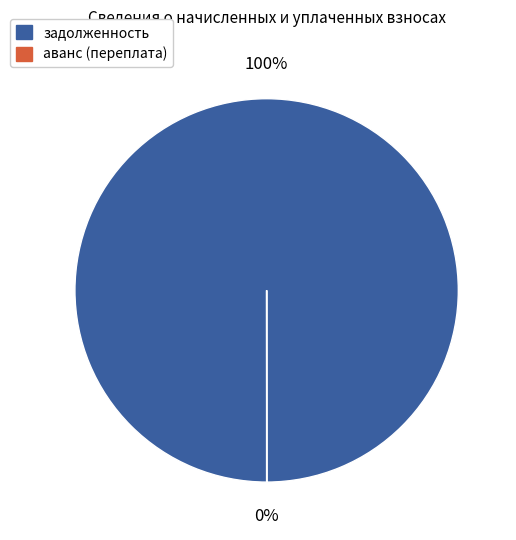

True or false: 23 accounts for 9% of the total.

False